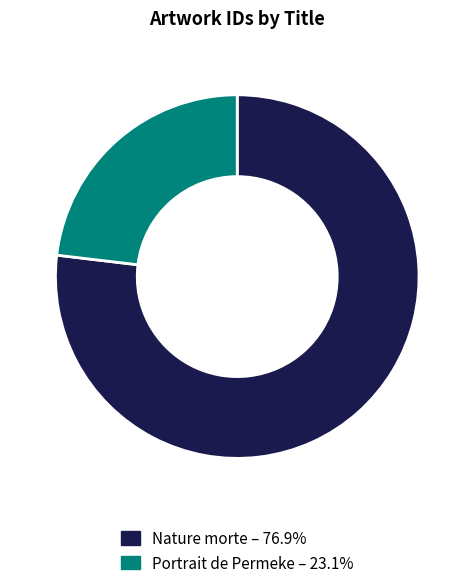

Count the number of slices in the pie.

2